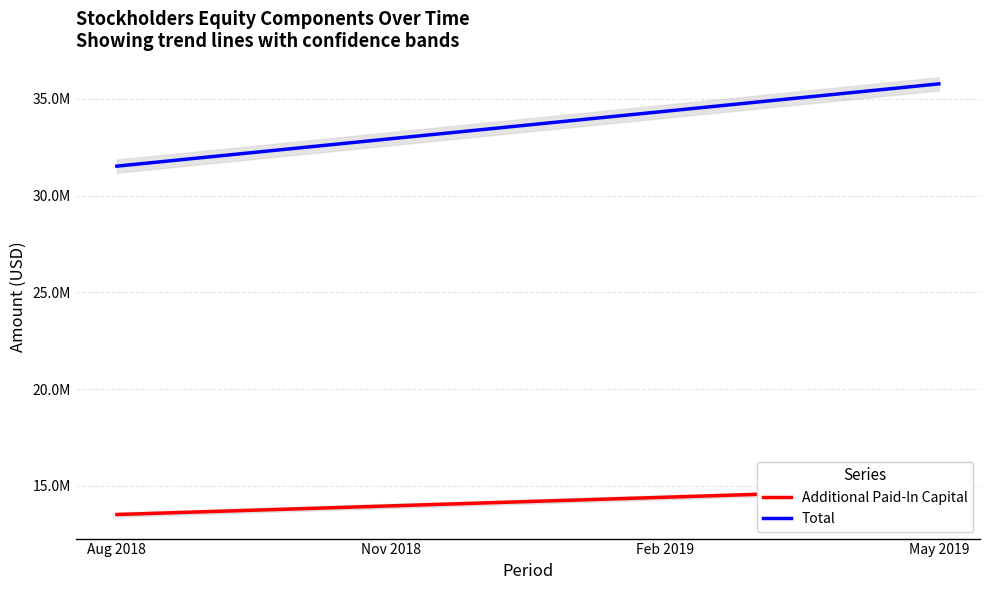

Reading left to right, transcribe all the data shown in this chart.

Additional Paid-In Capital: Aug 2018=13520928.0	Nov 2018=13966690.5	Feb 2019=14412453.0	May 2019=14858215.5
Total: Aug 2018=31516552.3	Nov 2018=32933194.1	Feb 2019=34349835.9	May 2019=35766477.7